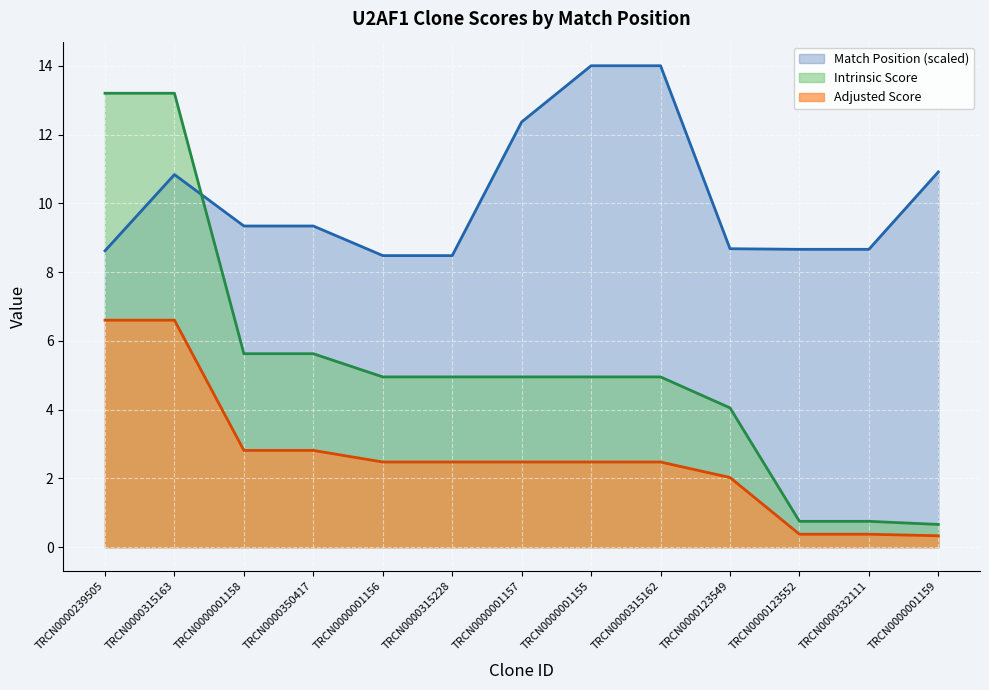

The Adjusted Score series shows 1.7 at TRCN0000001155. True or false?

False